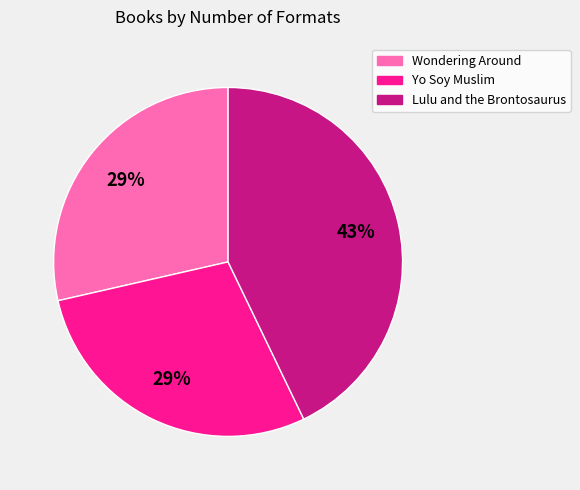

Count the number of slices in the pie.

3